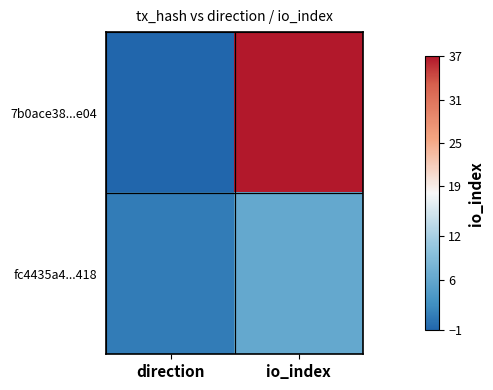

What is the smallest value displayed?

-1